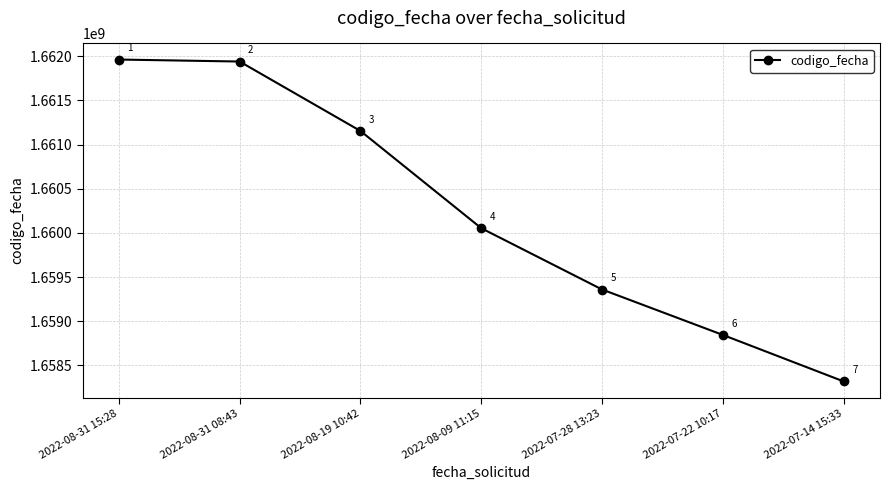

Is this an area chart (filled region under the line)?

No